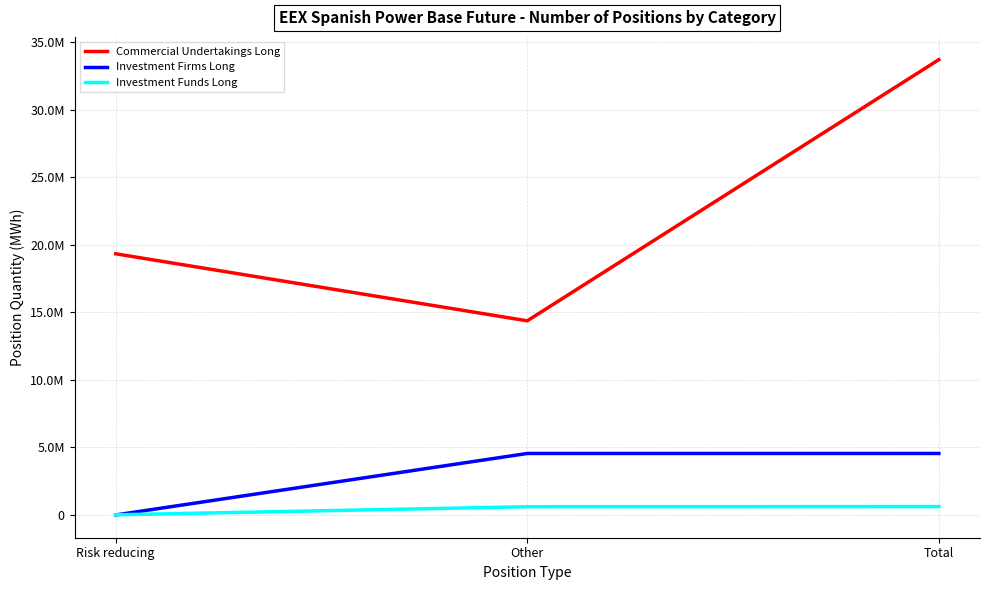

How many Commercial Undertakings Long values are between 14367481 and 33695859?

3